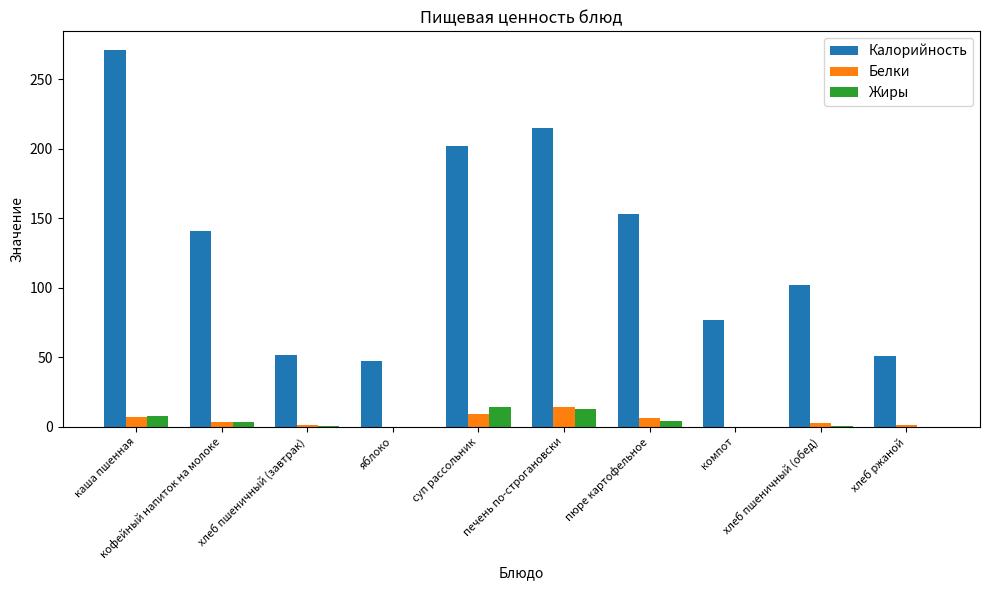

What is the sum of all Белки values?

44.2